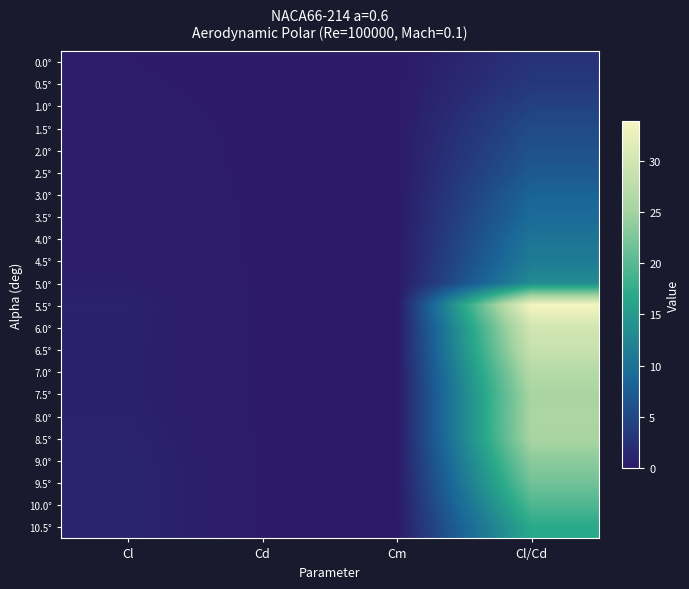

What is the greatest value displayed?

33.9